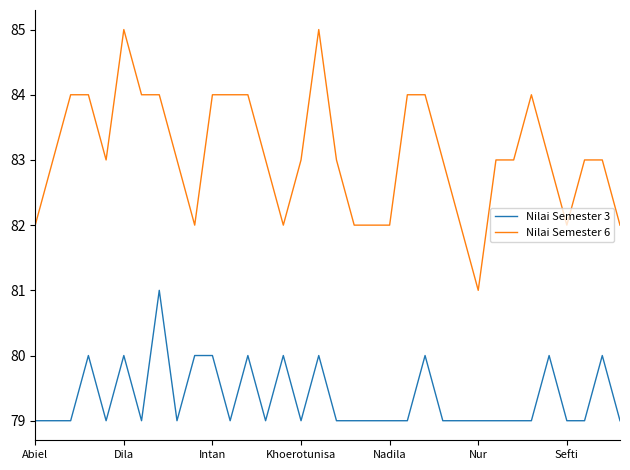

Which series has the largest range (max minus min)?

Nilai Semester 6